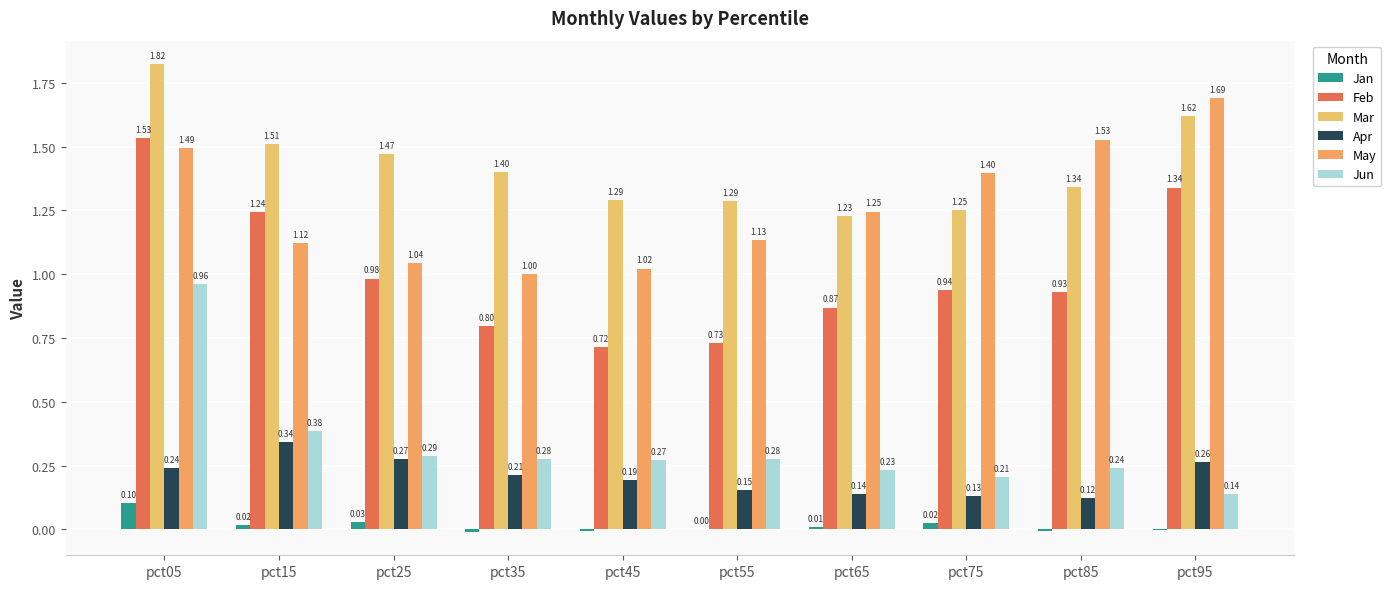

What is the value of the May bar at the 2nd from the left?

1.1